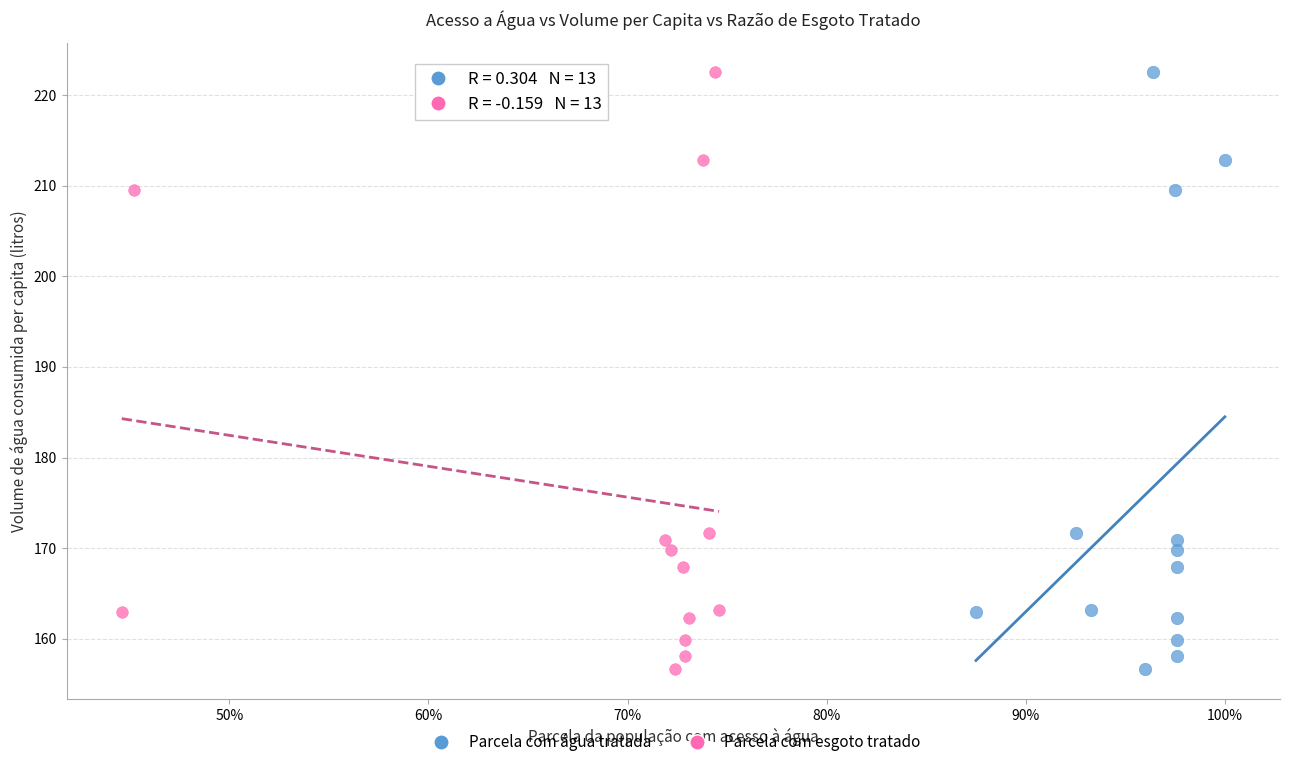

What are all the series names shown in the legend?

Parcela com água tratada, Parcela com esgoto tratado